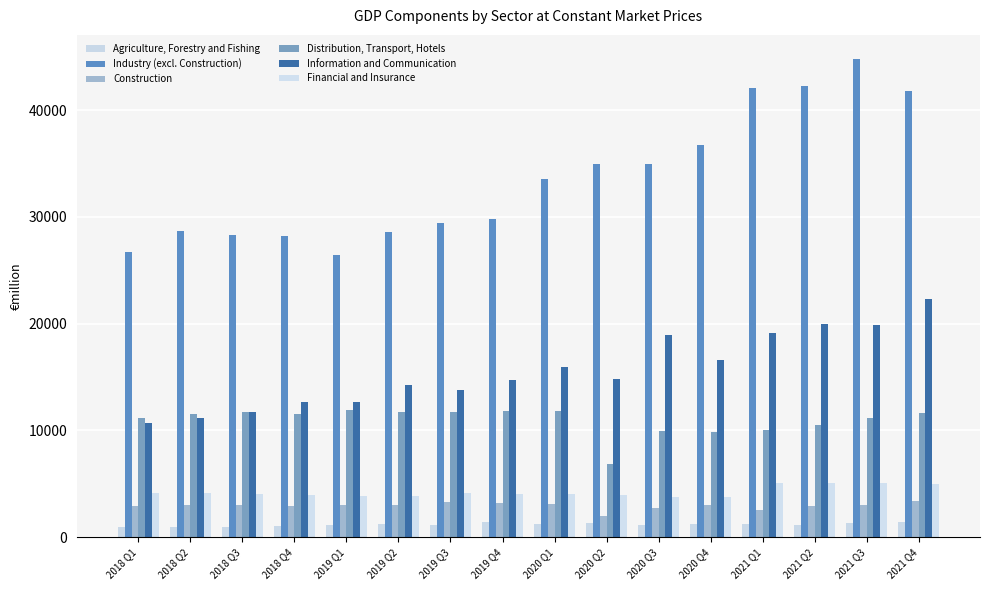

How many bars are there in total?

96